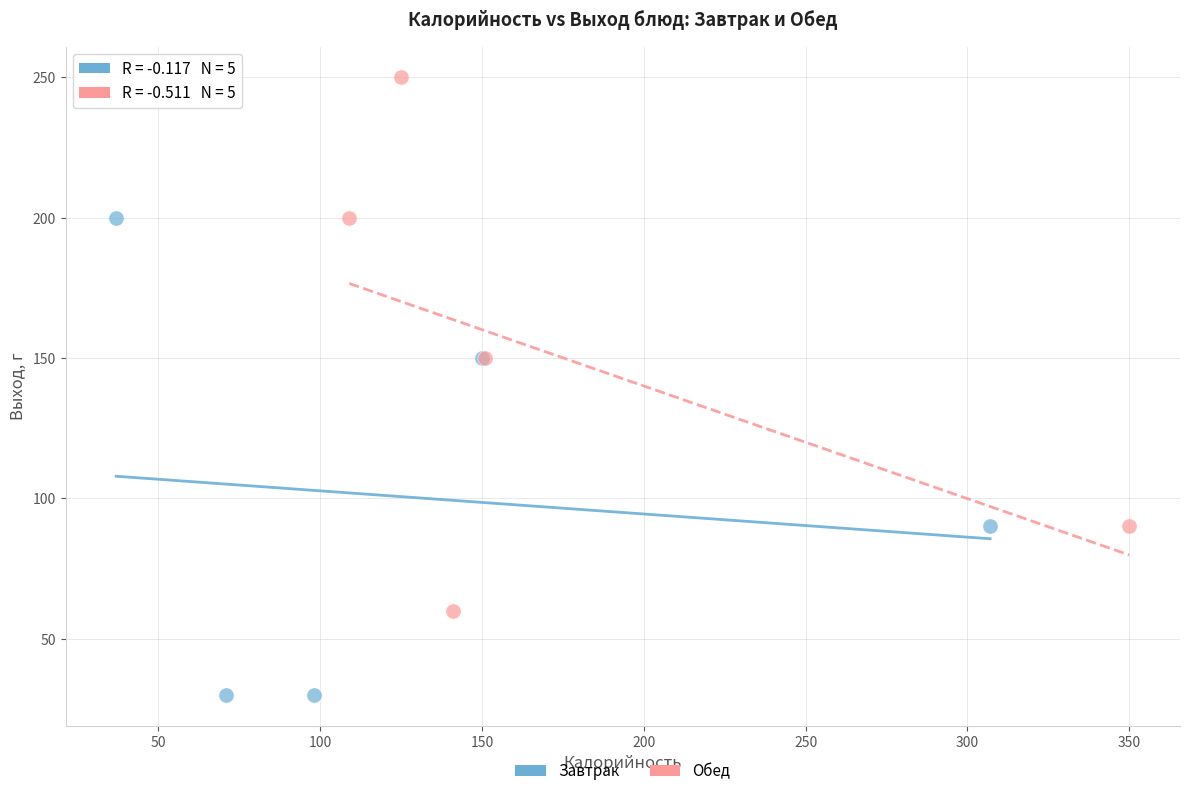

Which series reaches the minimum Y coordinate?

Завтрак